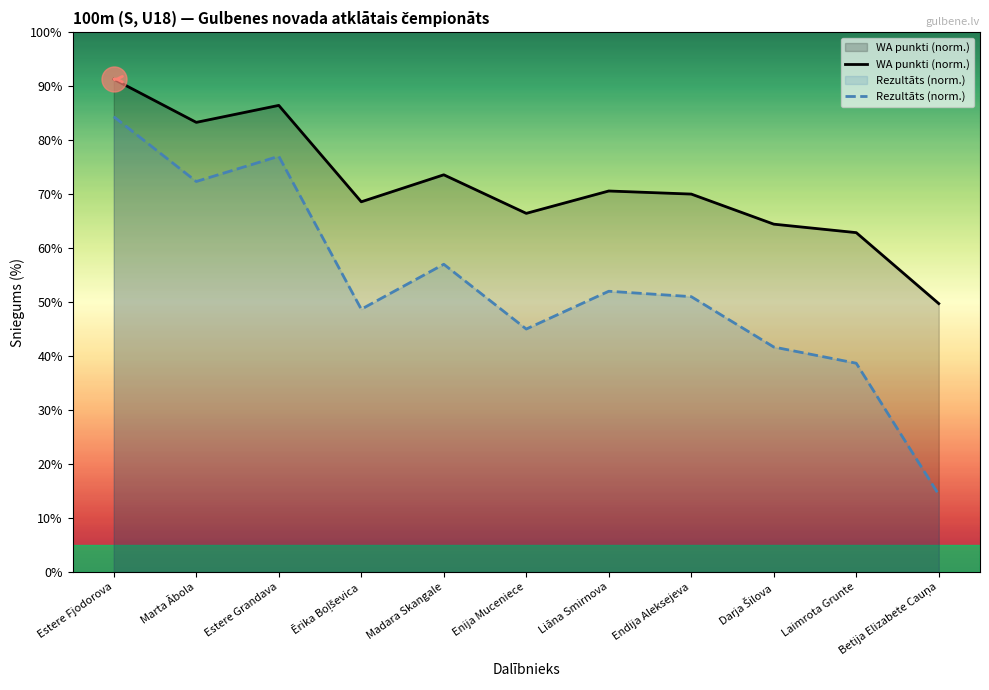

What position from the right is Endija Aleksejeva?

4